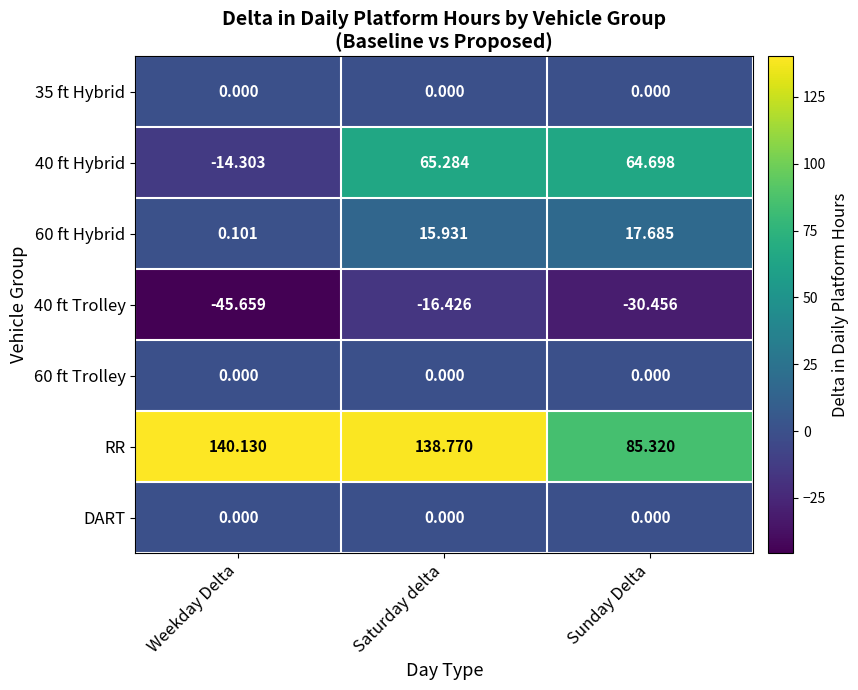

Is the value of 40 ft Trolley at Weekday Delta greater than the value of 35 ft Hybrid at Saturday delta?

No